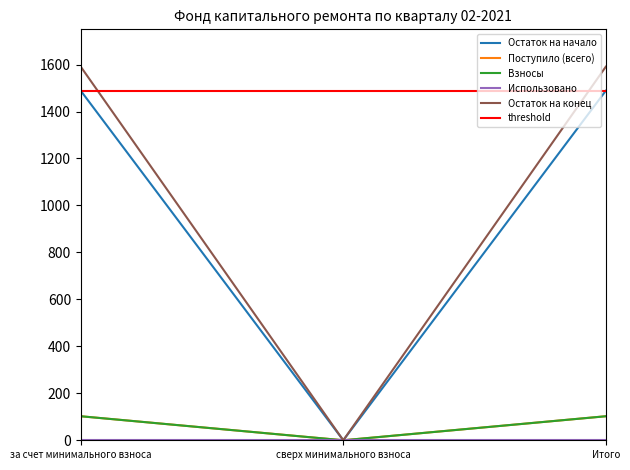

Is this an area chart (filled region under the line)?

No